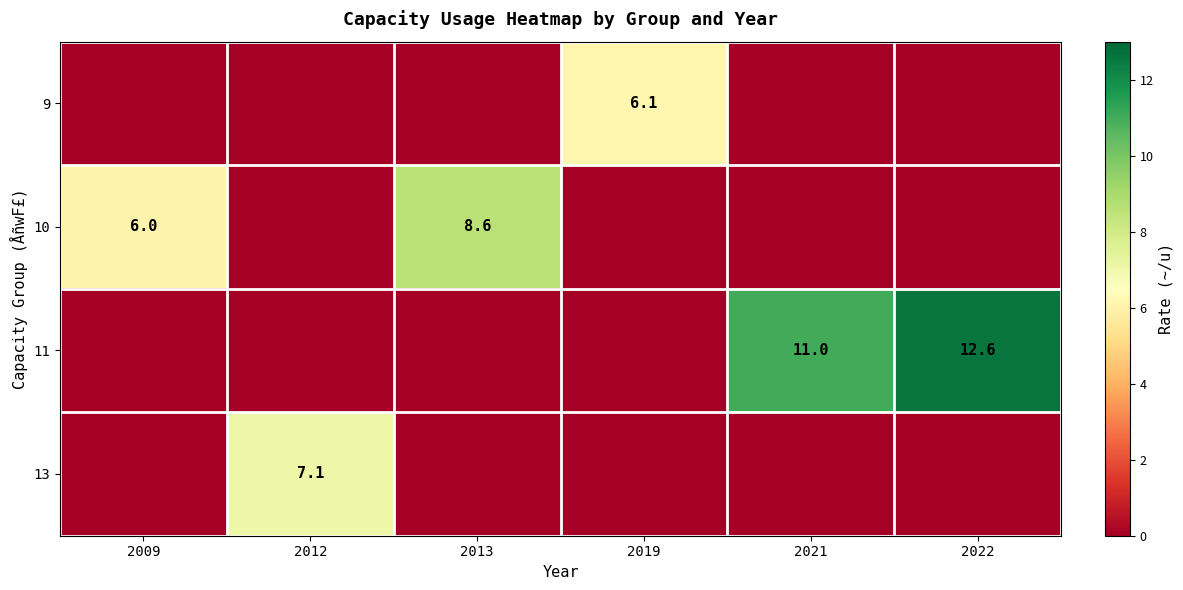

True or false: 10 has a value of 6.0 at 2009.

True